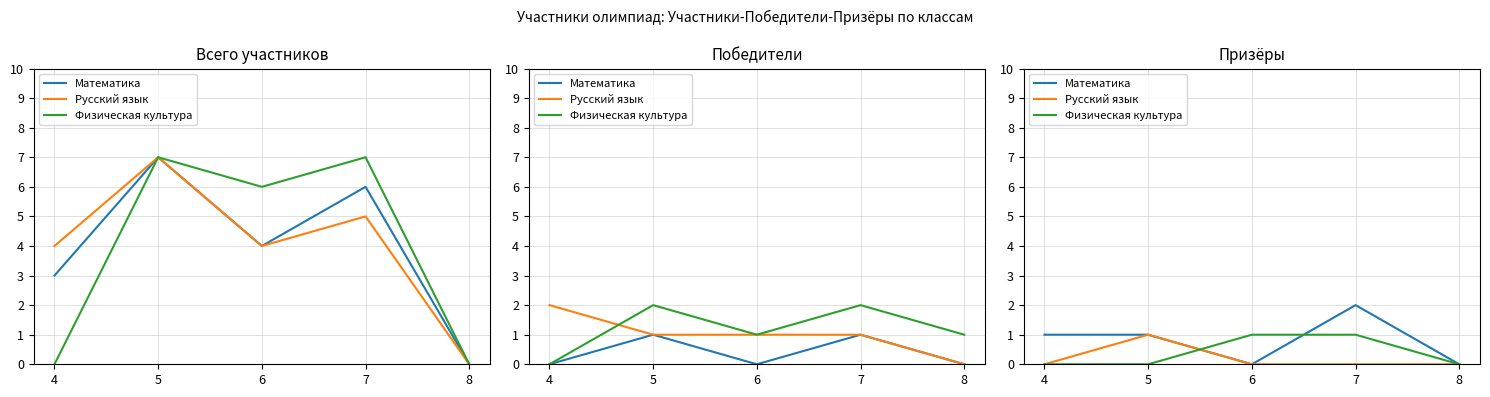

The value of Физическая культура at 6 is 1. True or false?

False